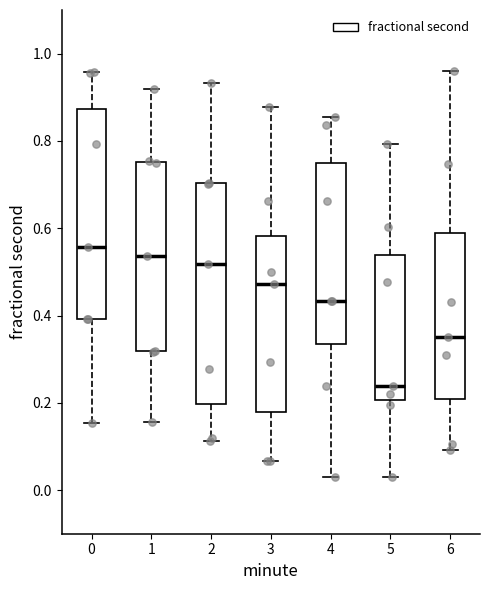

Reading left to right, read every box against the y-axis: the position of its median line, the range the box covers, and the ends of its whiskers. The values are not printed on the chart, so give them approximately, as read against the axis.

0: median 0.56, box 0.40 to 0.88, whiskers 0.16 to 0.96
1: median 0.54, box 0.32 to 0.76, whiskers 0.16 to 0.92
2: median 0.52, box 0.20 to 0.70, whiskers 0.12 to 0.94
3: median 0.48, box 0.18 to 0.58, whiskers 0.06 to 0.88
4: median 0.44, box 0.34 to 0.74, whiskers 0.04 to 0.86
5: median 0.24, box 0.20 to 0.54, whiskers 0.04 to 0.80
6: median 0.36, box 0.20 to 0.60, whiskers 0.10 to 0.96